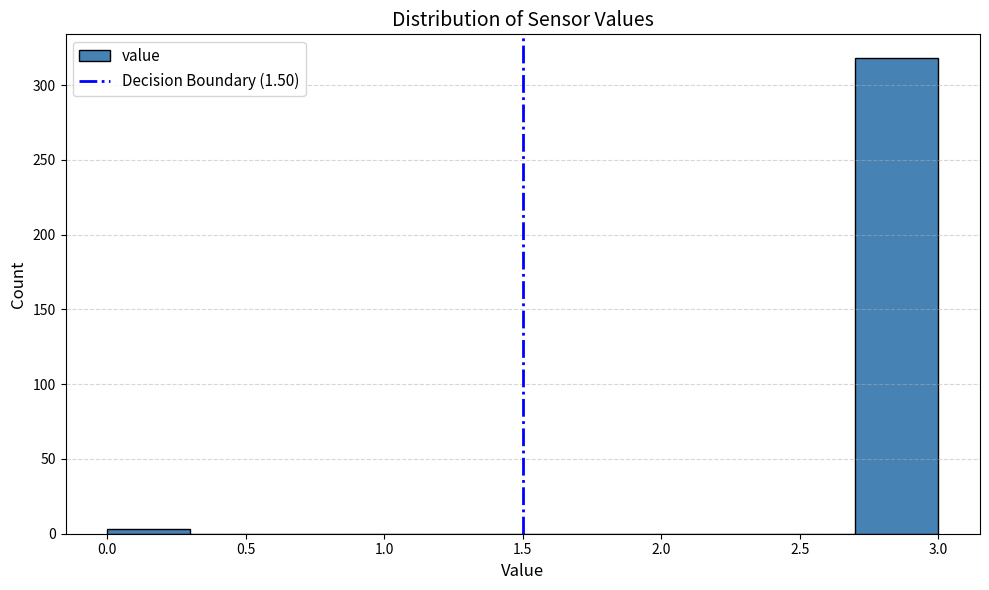

Reading left to right, list every bar in this chart as the range it spans on the x-axis followed by its height. The values are not printed on the chart, so give them approximately, as read against the axis.

0.0 to 0.3: under 5
0.3 to 0.6: 0
0.6 to 0.9: 0
0.9 to 1.2: 0
1.2 to 1.5: 0
1.5 to 1.8: 0
1.8 to 2.1: 0
2.1 to 2.4: 0
2.4 to 2.7: 0
2.7 to 3.0: 320